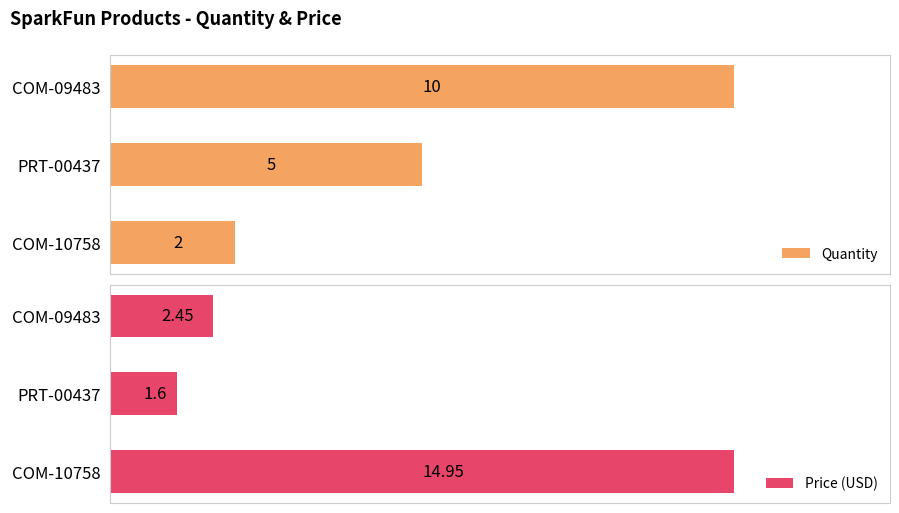

Which series has the largest total across all categories?

Price (USD)